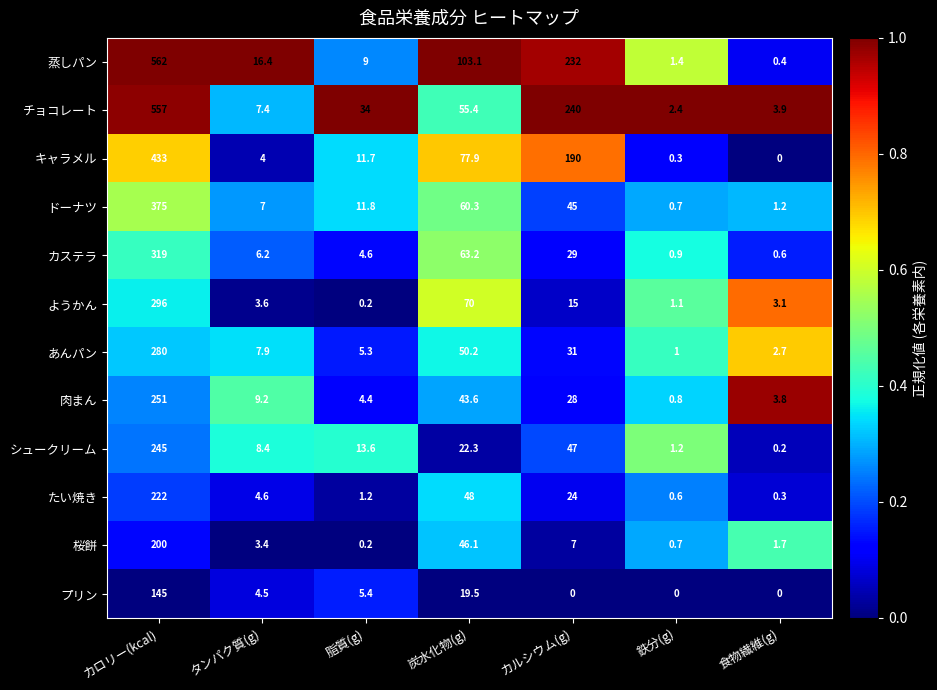

Rank the series by their maximum value, from highest to lowest.

蒸しパン, チョコレート, キャラメル, ドーナツ, カステラ, ようかん, あんパン, 肉まん, シュークリーム, たい焼き, 桜餅, プリン